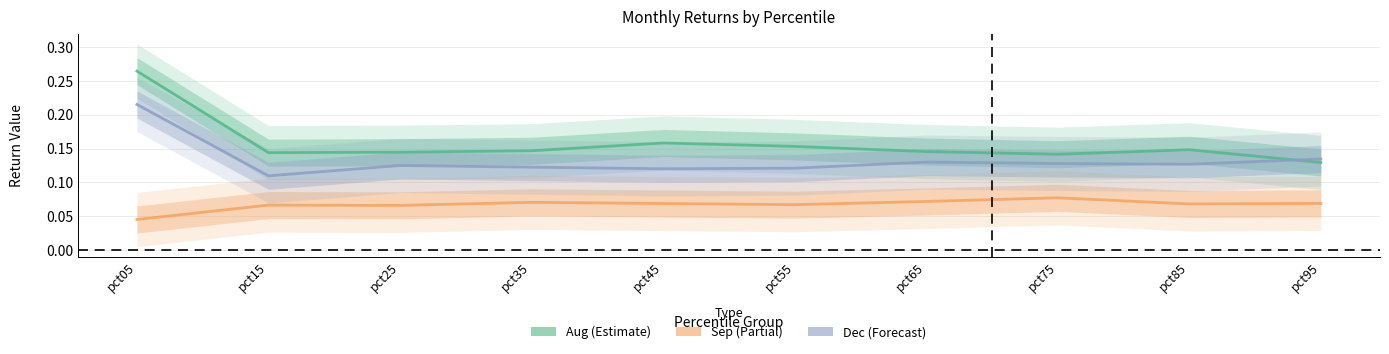

Which series has the largest range (max minus min)?

Aug